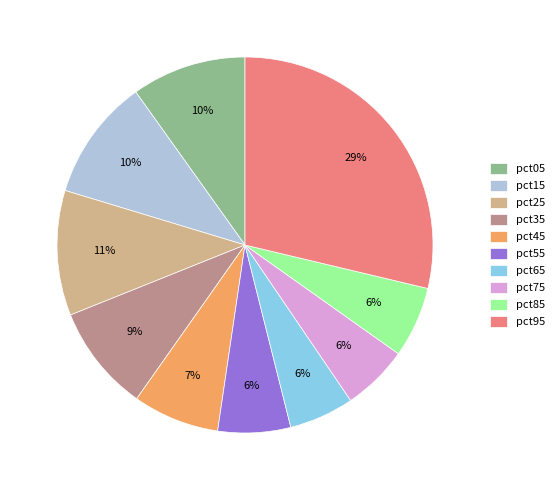

To the nearest percent, what portion does pct45 represent?

7%